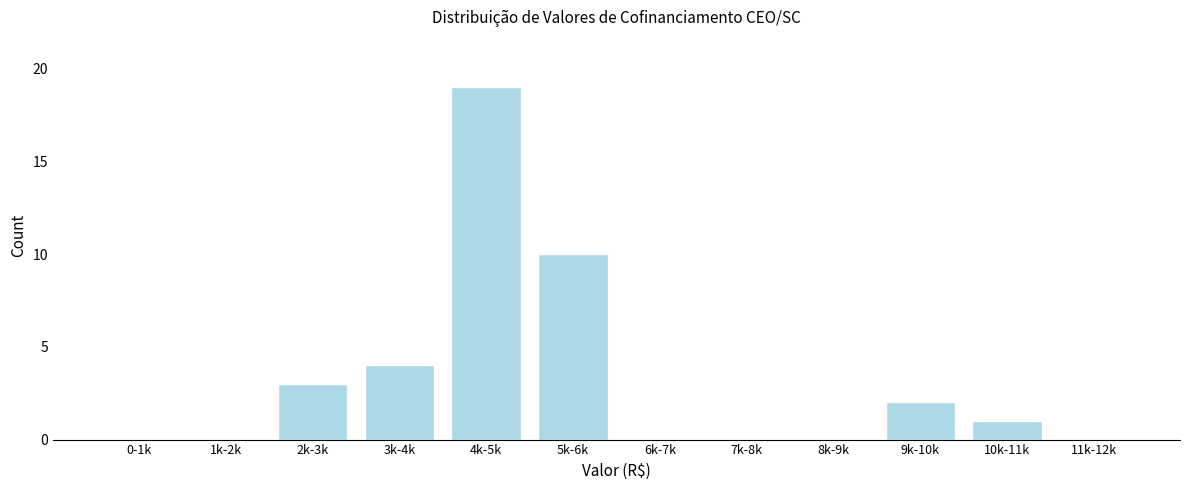

Reading left to right, transcribe all the data shown in this chart.

0-1k=0	1k-2k=0	2k-3k=3	3k-4k=4	4k-5k=19	5k-6k=10	6k-7k=0	7k-8k=0	8k-9k=0	9k-10k=2	10k-11k=1	11k-12k=0